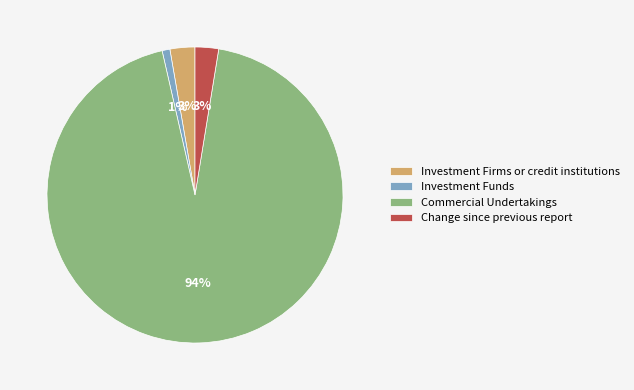

To the nearest percent, what is the average slice percentage?

25%